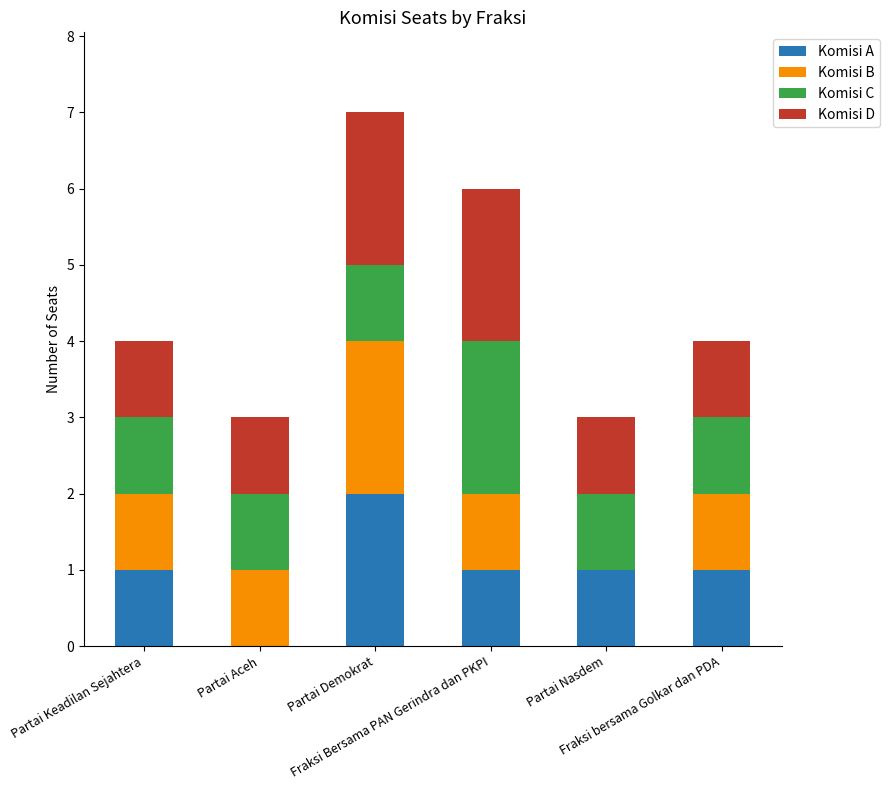

What is the sum of all Komisi A values?

6